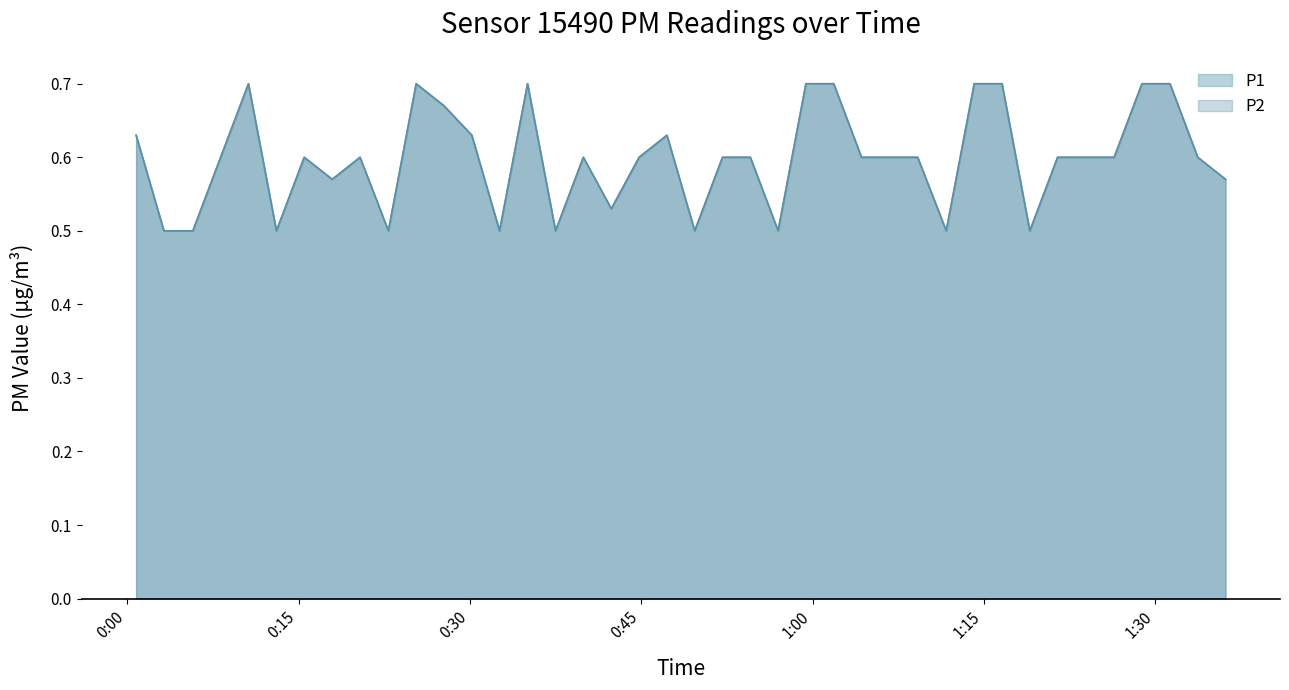

What is the difference between the maximum and minimum values in the P2 series?

0.2